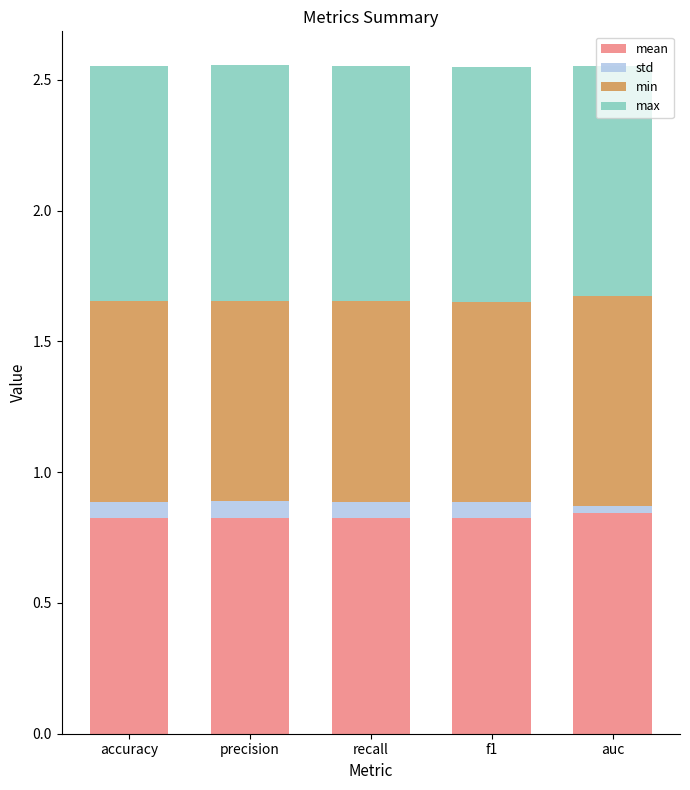

What is the total value across all series at recall?

2.6